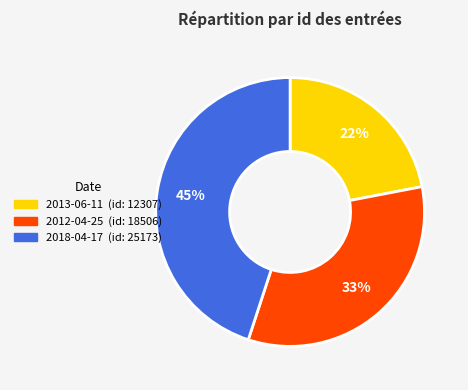

What percentage is the 2018-04-17 slice, to the nearest percent?

45%